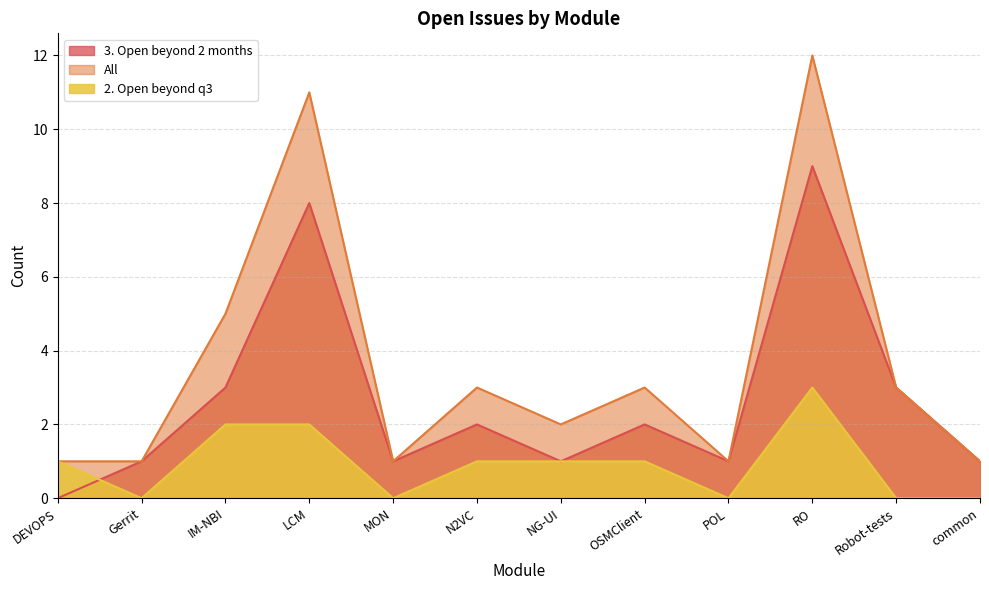

Between LCM and OSMClient, which is larger?

LCM